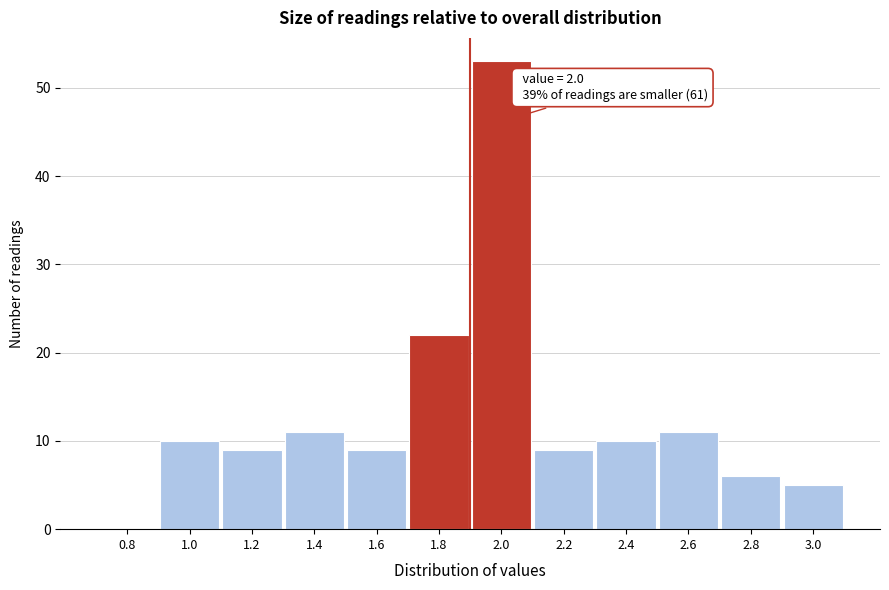

Reading left to right, extract all data points from this chart.

0.8=0	1.0=10	1.2=9	1.4=11	1.6=9	1.8=22	2.0=53	2.2=9	2.4=10	2.6=11	2.8=6	3.0=5